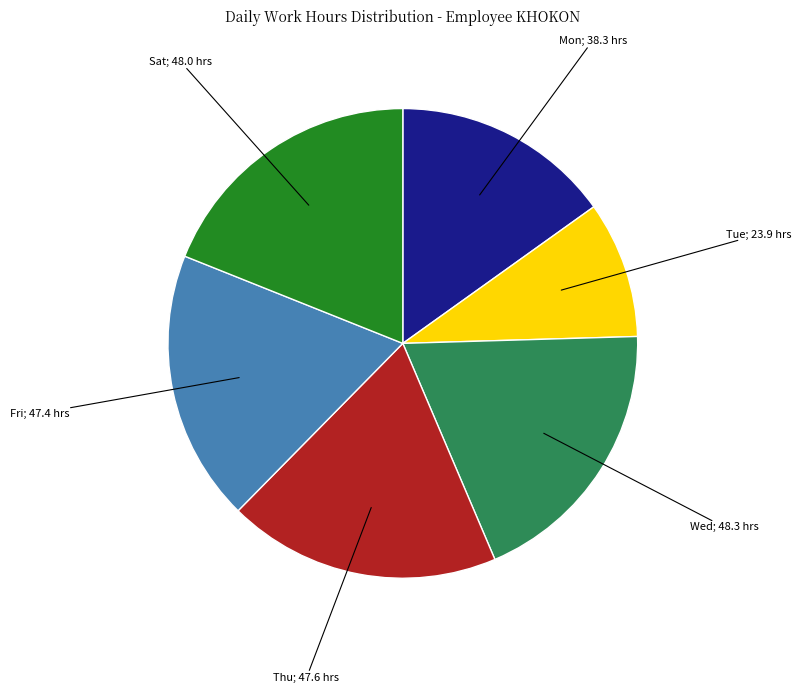

Is there any slice that represents more than half of the pie?

No